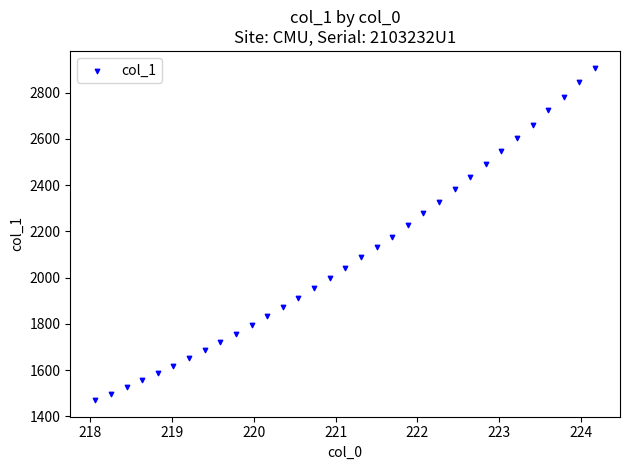

What is the range of X values (max minus min)?

6.1